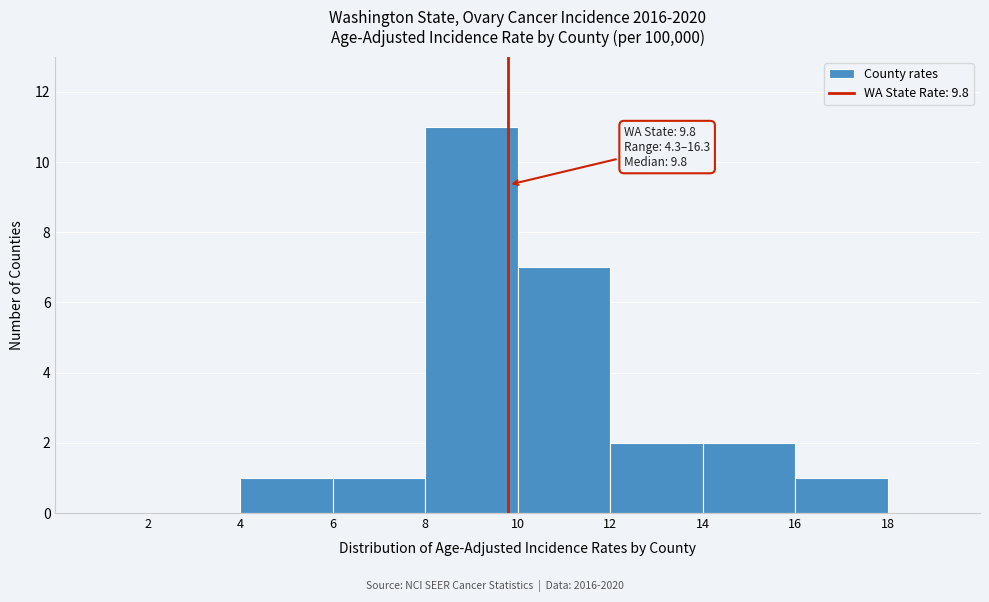

Which range on the x-axis has the tallest bar?

8 to 10